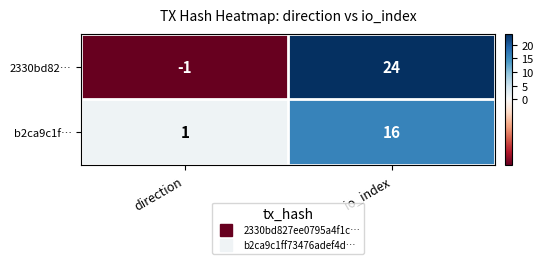

Is it true that b2ca9c1f… equals 1 at direction?

True